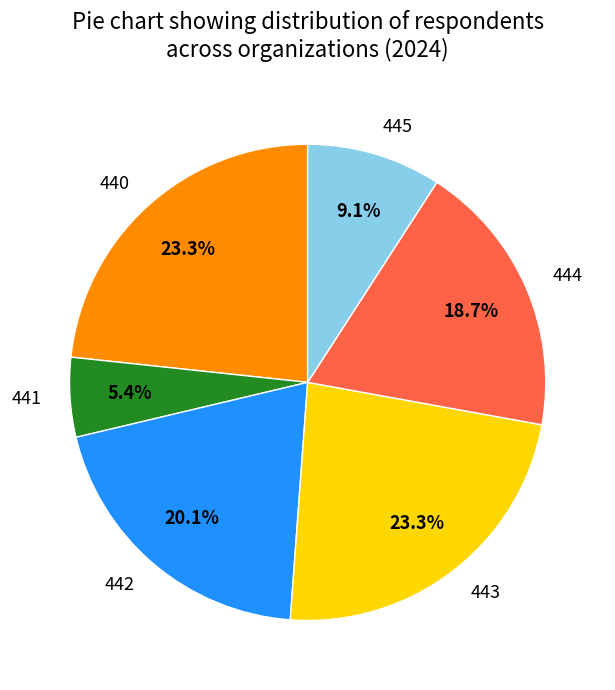

What is the ratio of the value at 442 to the value at 444?

1.1